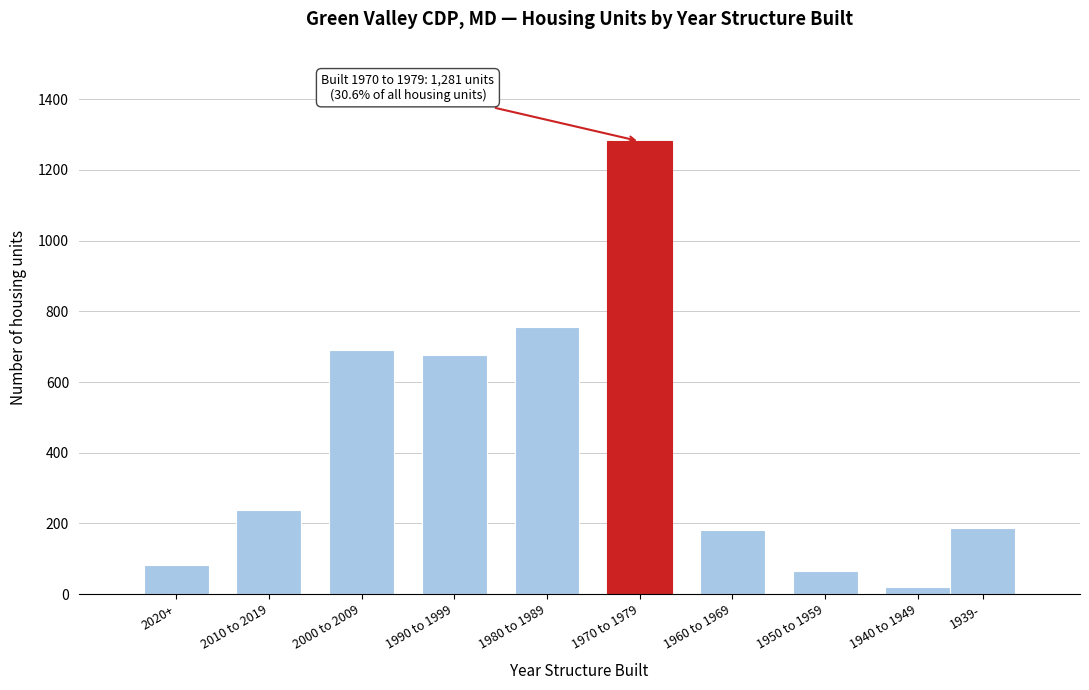

What is the greatest value displayed?

1281